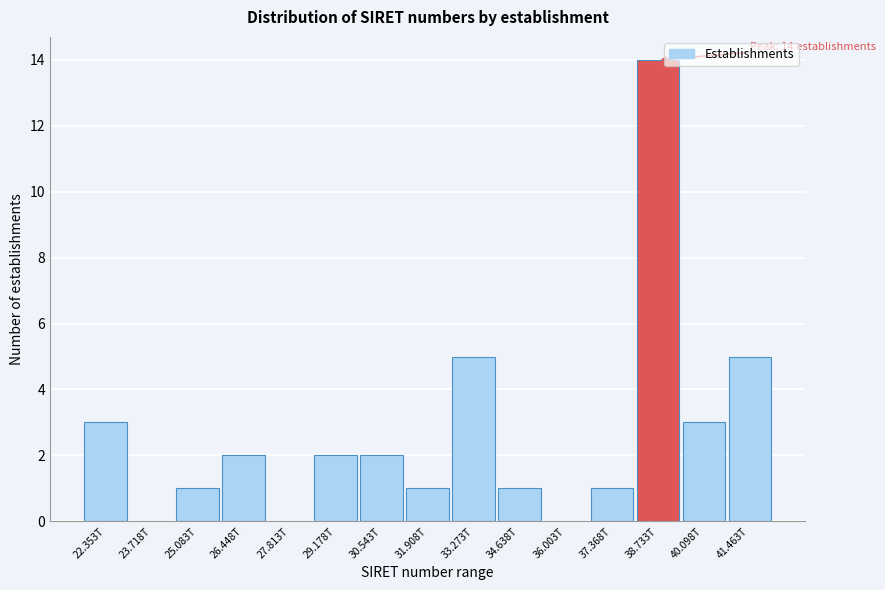

Reading left to right, transcribe all the data shown in this chart.

22.353T=3	23.718T=0	25.083T=1	26.448T=2	27.813T=0	29.178T=2	30.543T=2	31.908T=1	33.273T=5	34.638T=1	36.003T=0	37.368T=1	38.733T=14	40.098T=3	41.463T=5